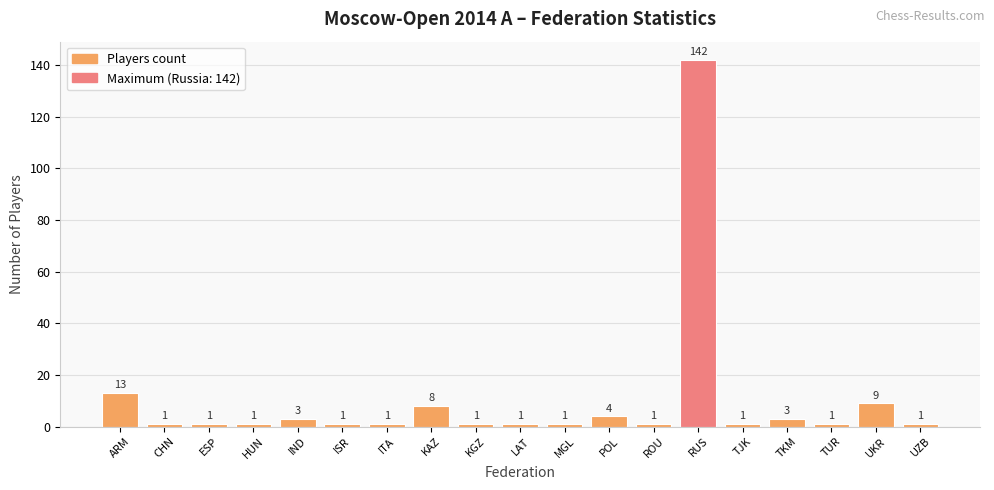

What is the sum of all values?

194